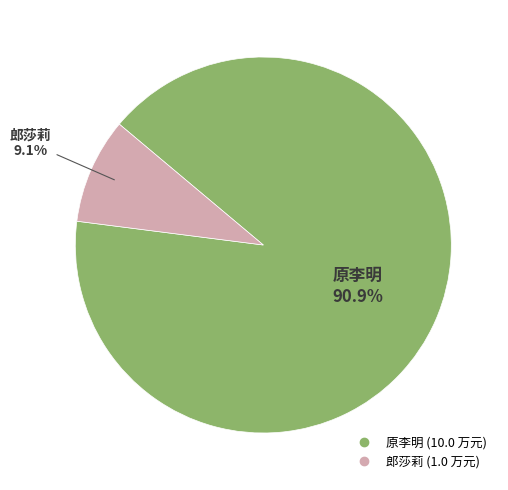

Is it true that 原李明 is 91% of the pie?

True